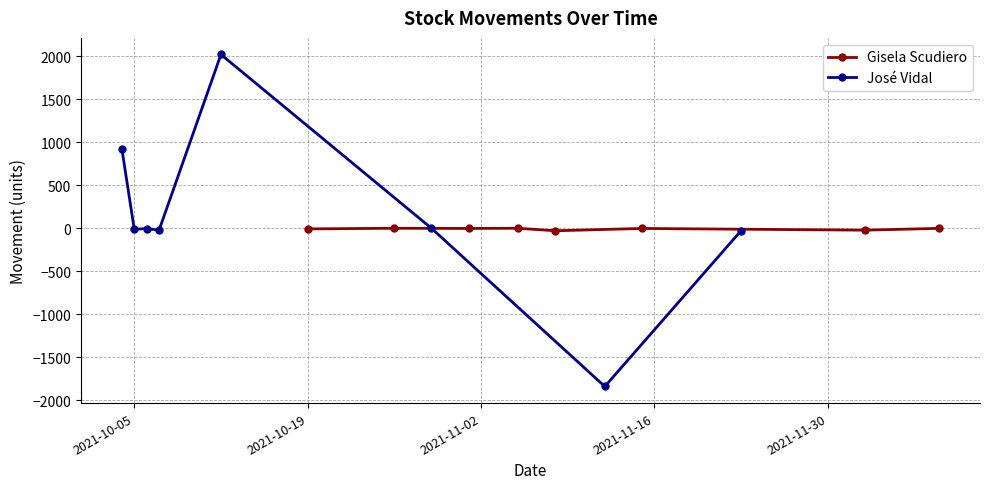

How many data points does each series have?

8